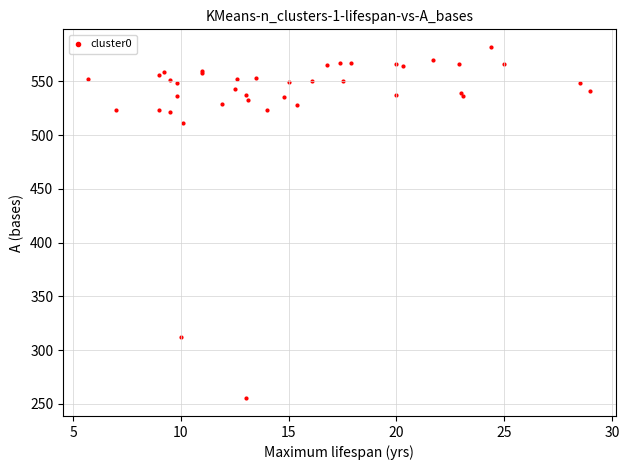

What Y value in the scatter plot is closest to 418?

511